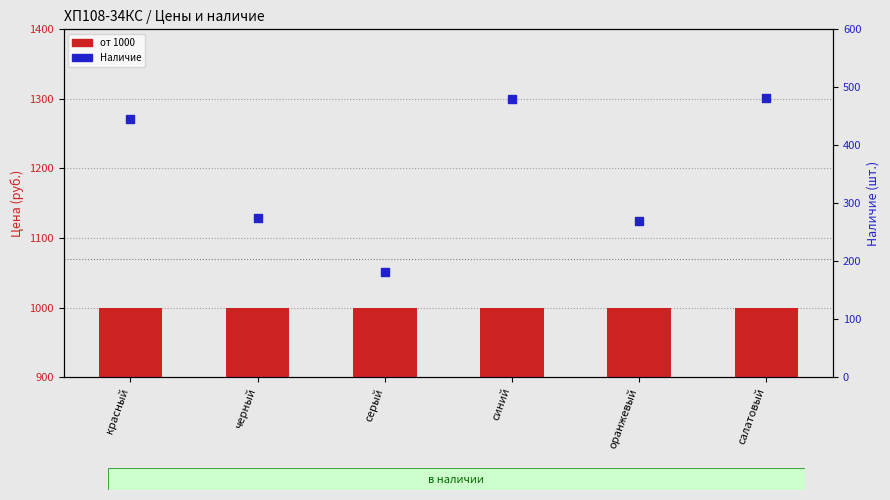

At which category is the sum across all series the highest?

салатовый